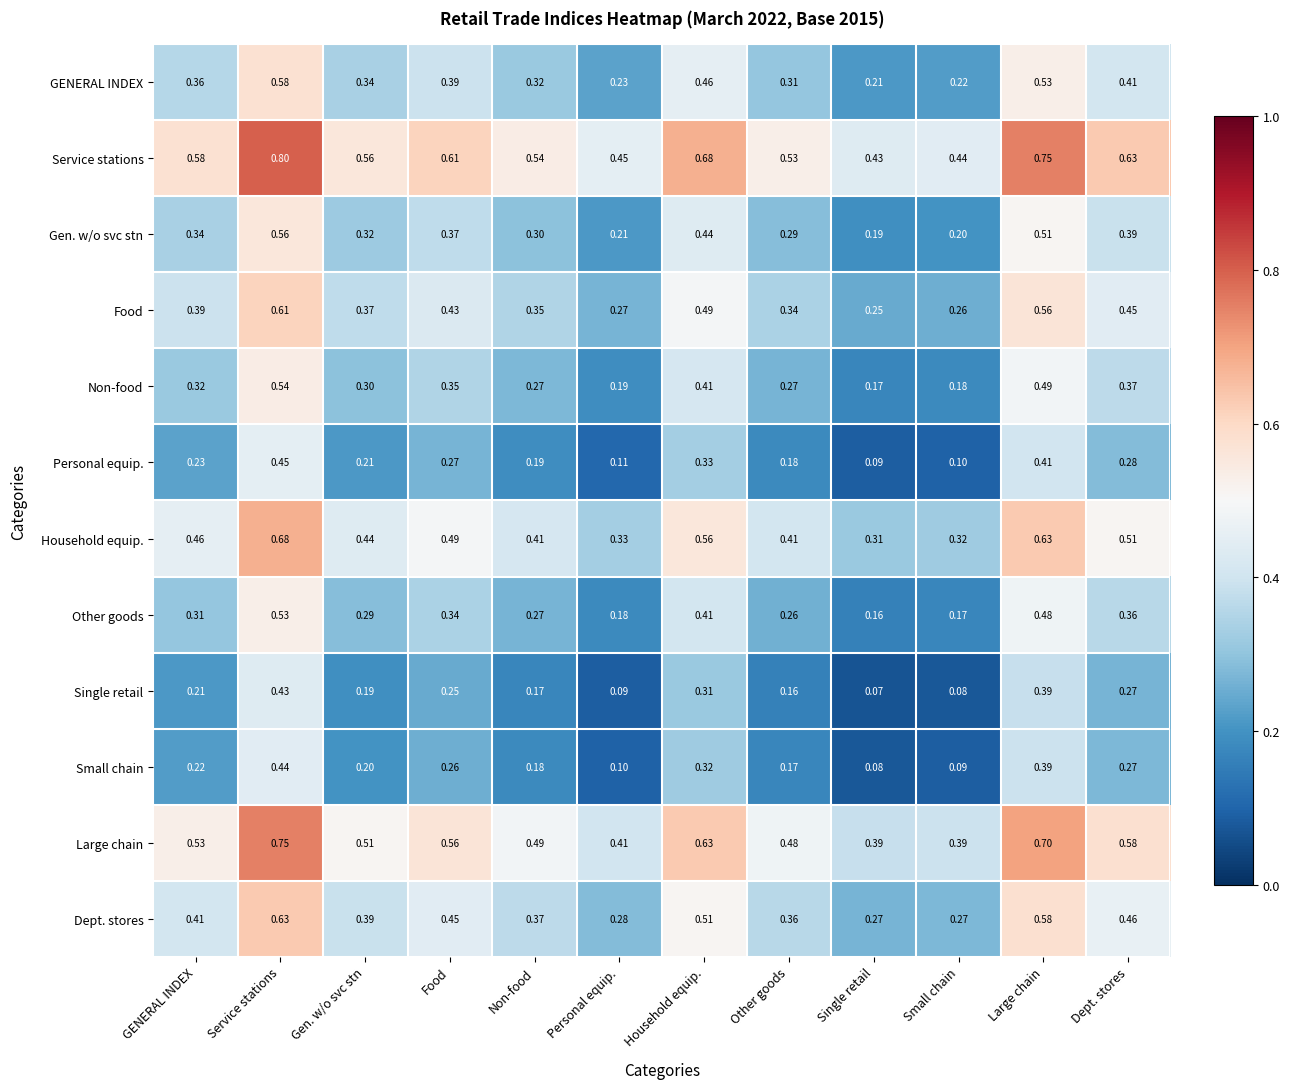

Which category has the highest value across all series?

Service stations